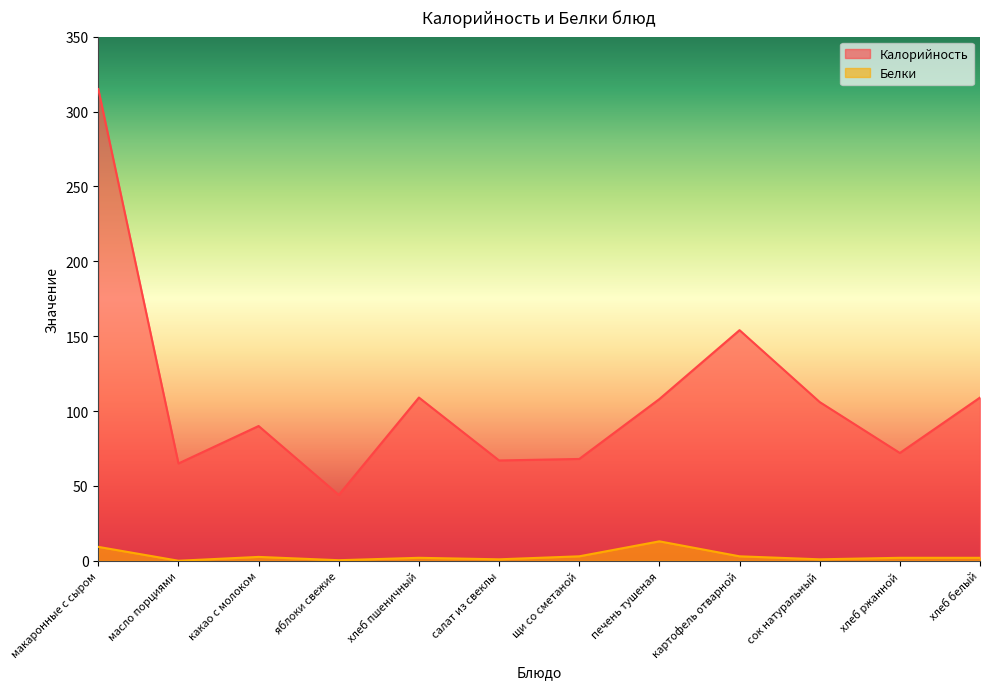

How many series are shown in this chart?

2